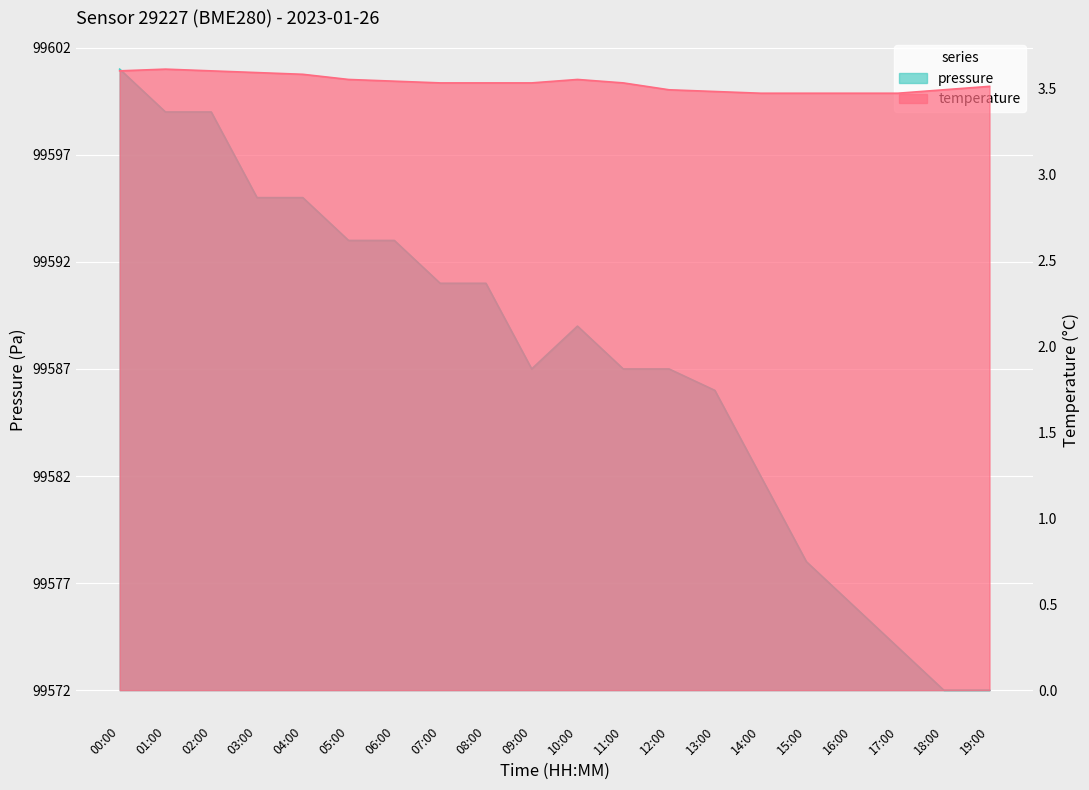

What are all the series names shown in the legend?

pressure, temperature